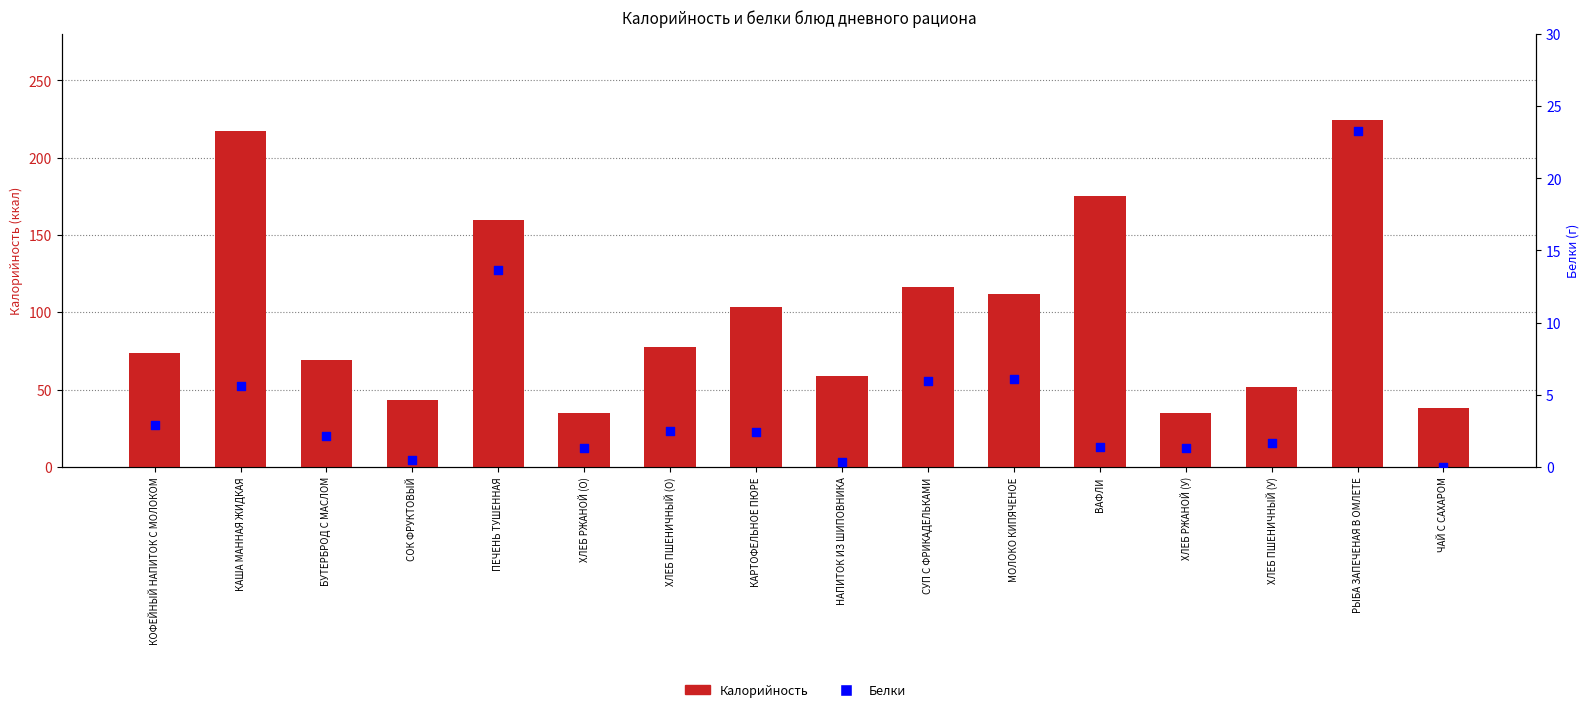

What are all the series names shown in the legend?

Калорийность, Белки